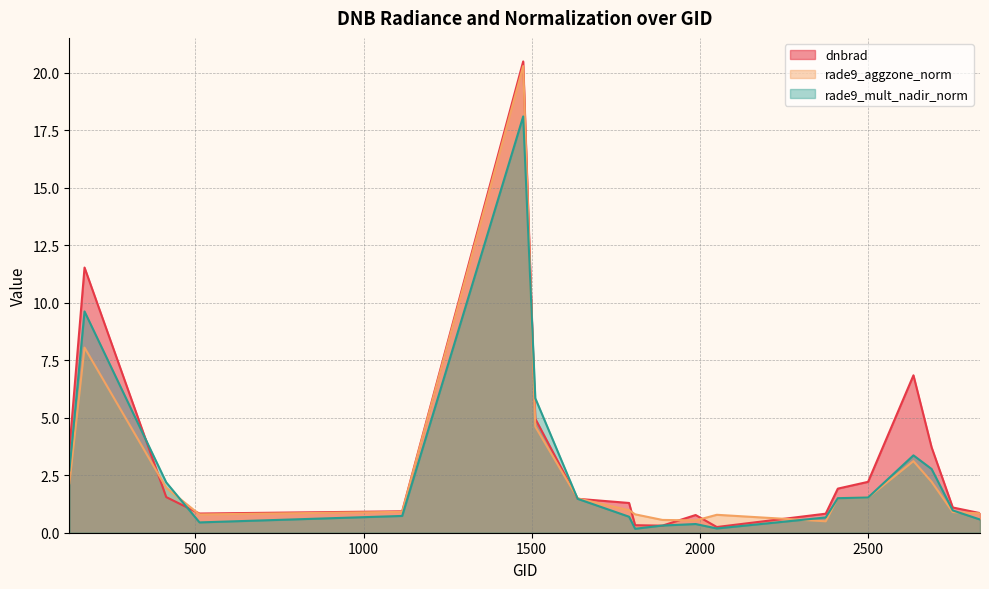

How many lines are shown in the chart?

3